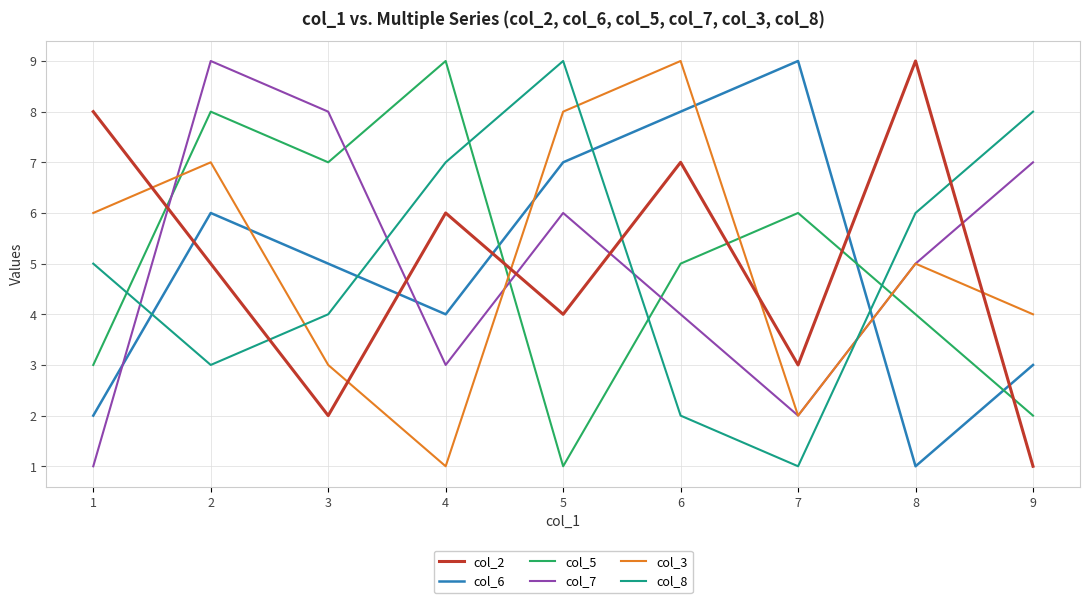

What is the difference between the col_5 values at 9 and 3?

5